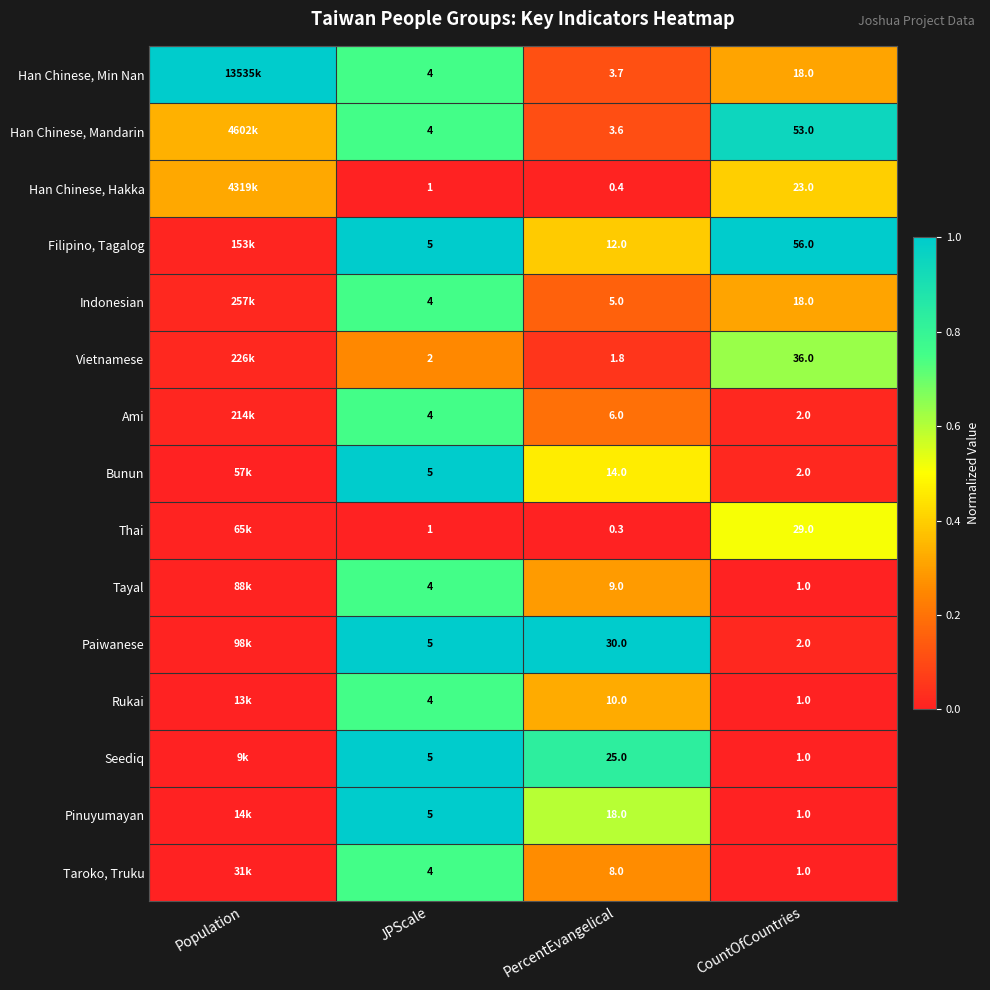

Is the value of Thai at PercentEvangelical greater than the value of Rukai at PercentEvangelical?

No